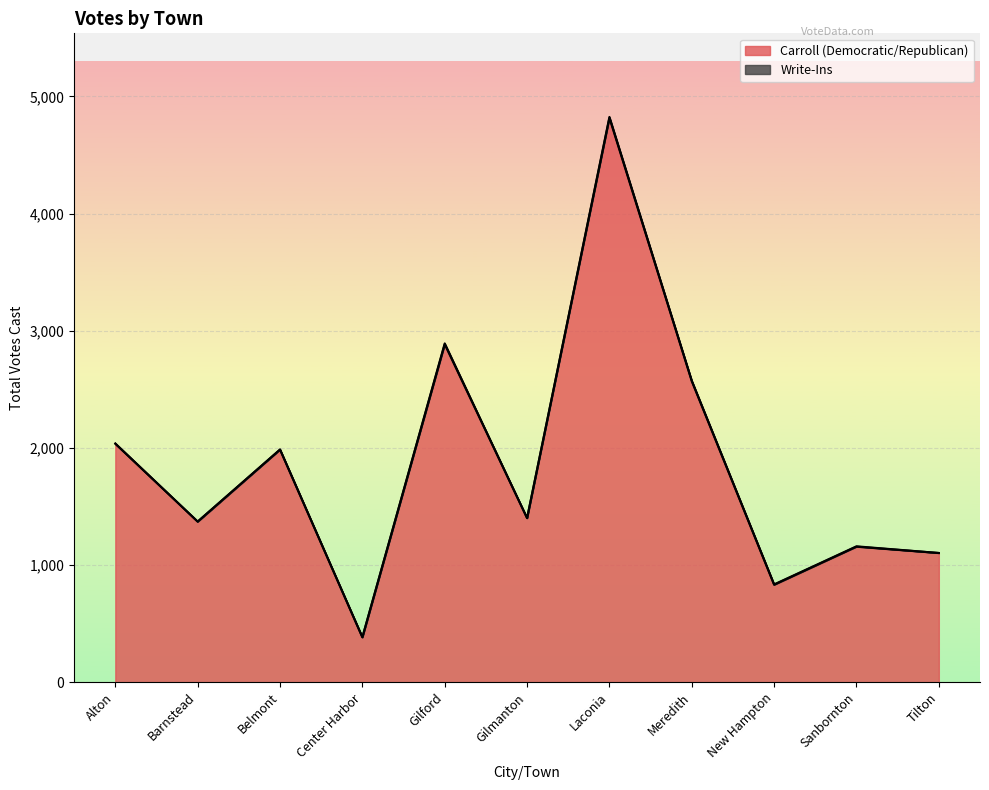

True or false: the data shows 1986 at Belmont.

True